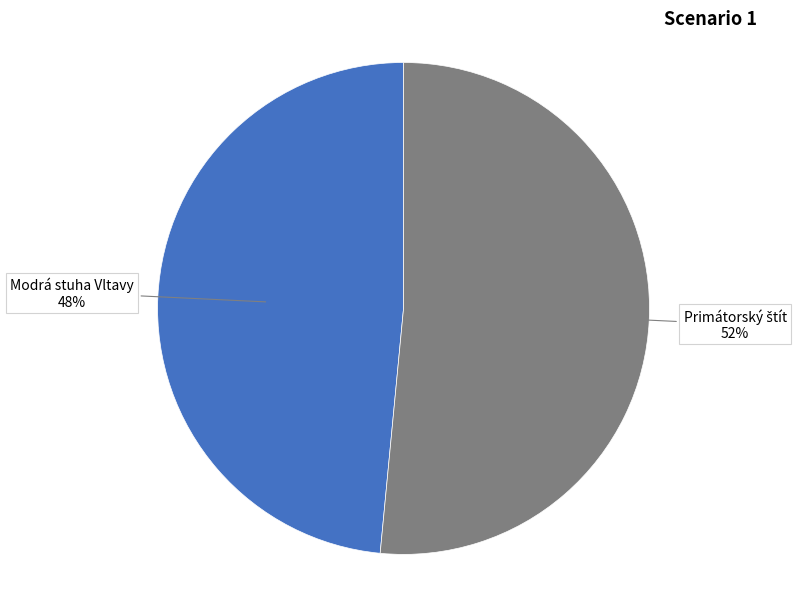

How many slices are in this pie chart?

2